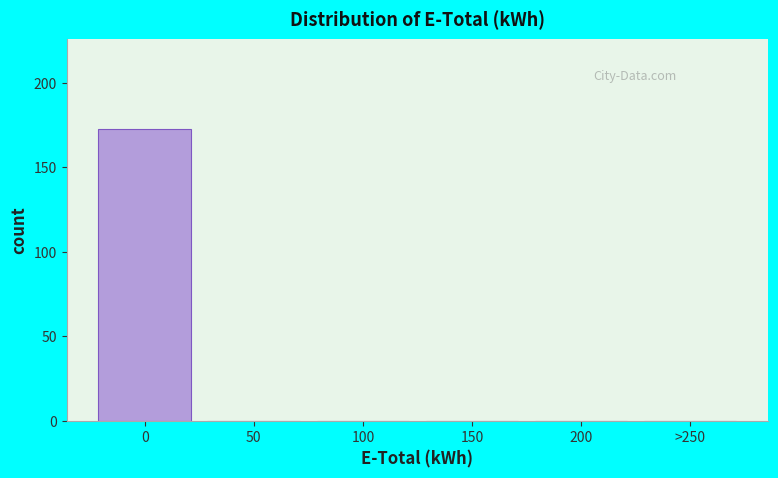

Reading left to right, transcribe all the data shown in this chart.

0=173	50=0	100=0	150=0	200=0	>250=0